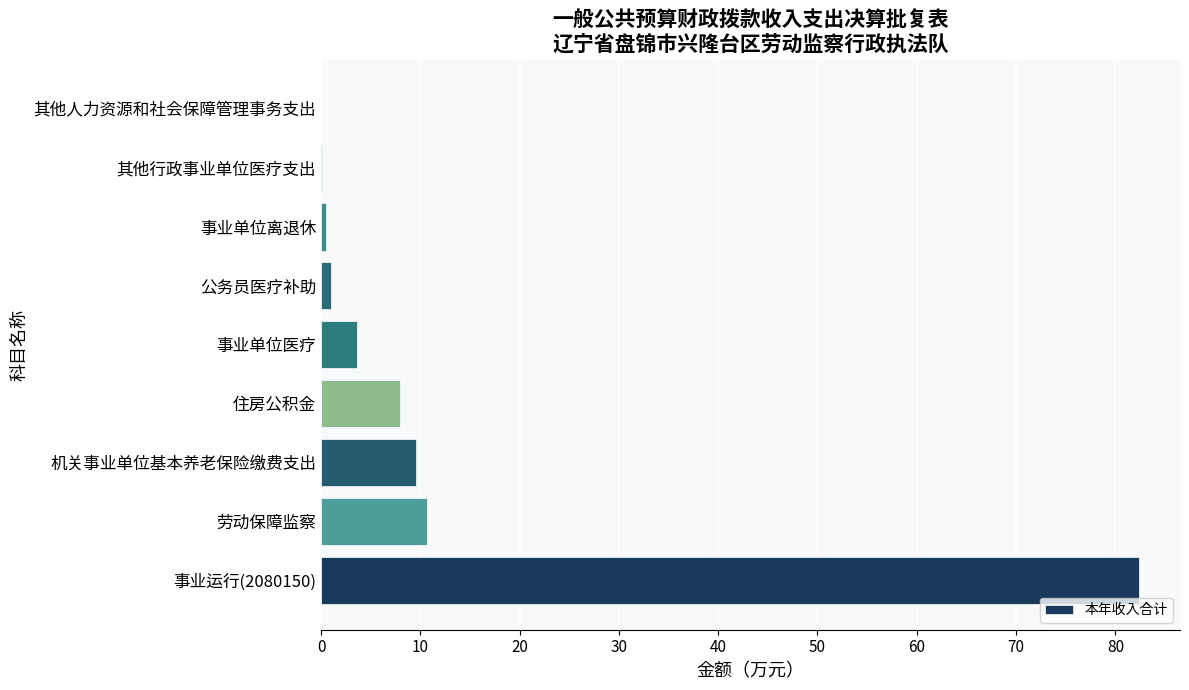

How many distinct data groups are displayed?

1